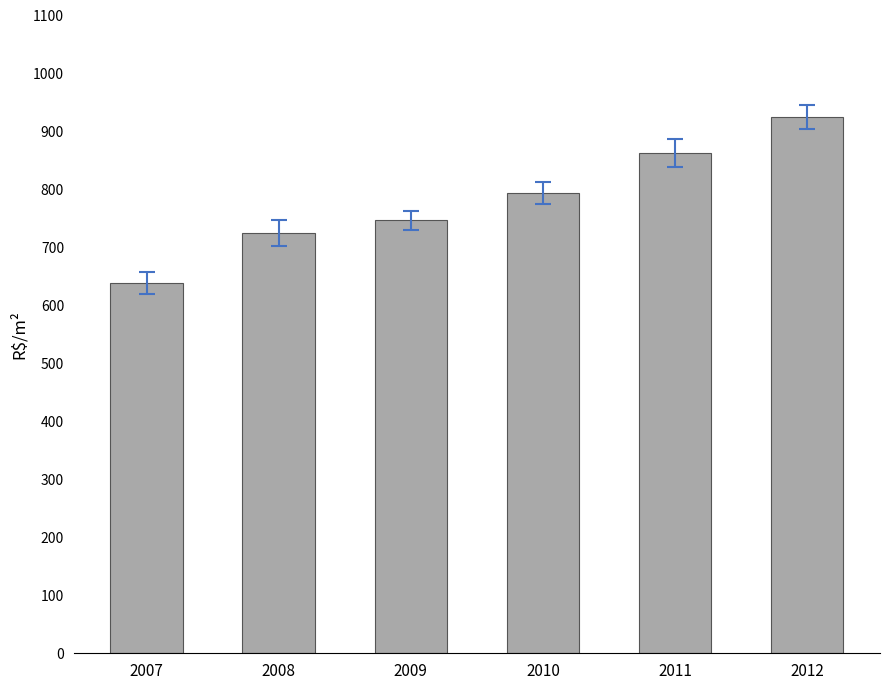

List the labels in order of value, largest first.

2012, 2011, 2010, 2009, 2008, 2007